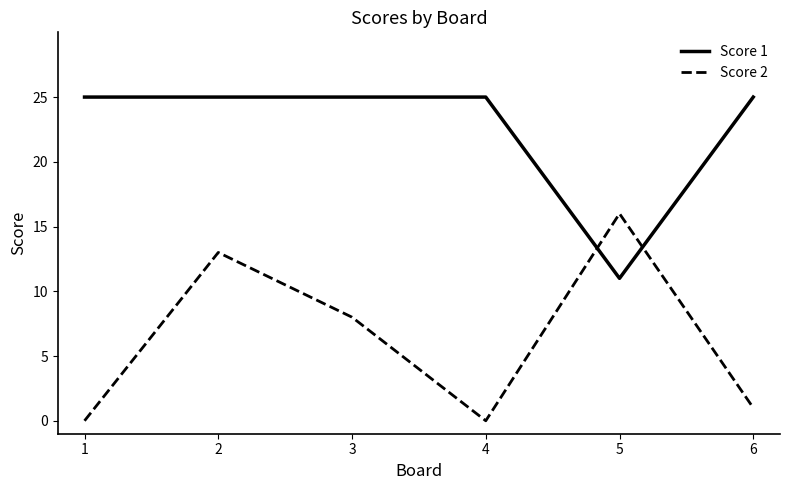

What is the total value across all series at 5?

27